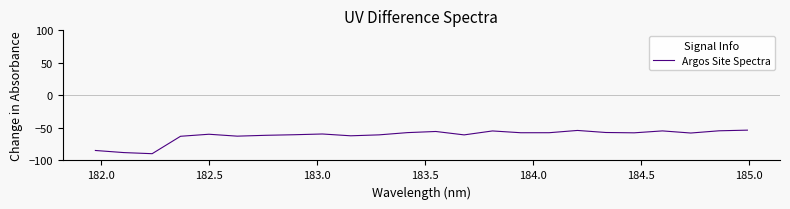

What is the maximum value shown in the chart?

-53.4